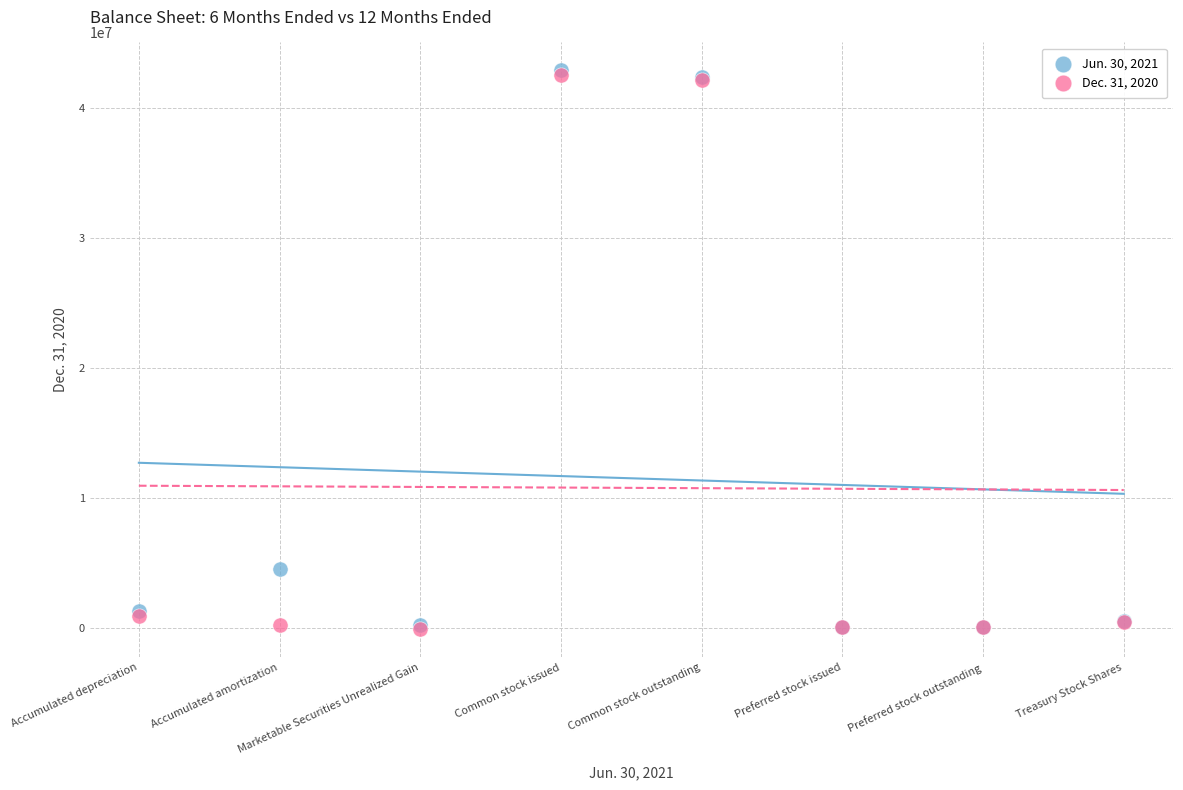

What are all the series names shown in the legend?

Jun. 30, 2021, Dec. 31, 2020